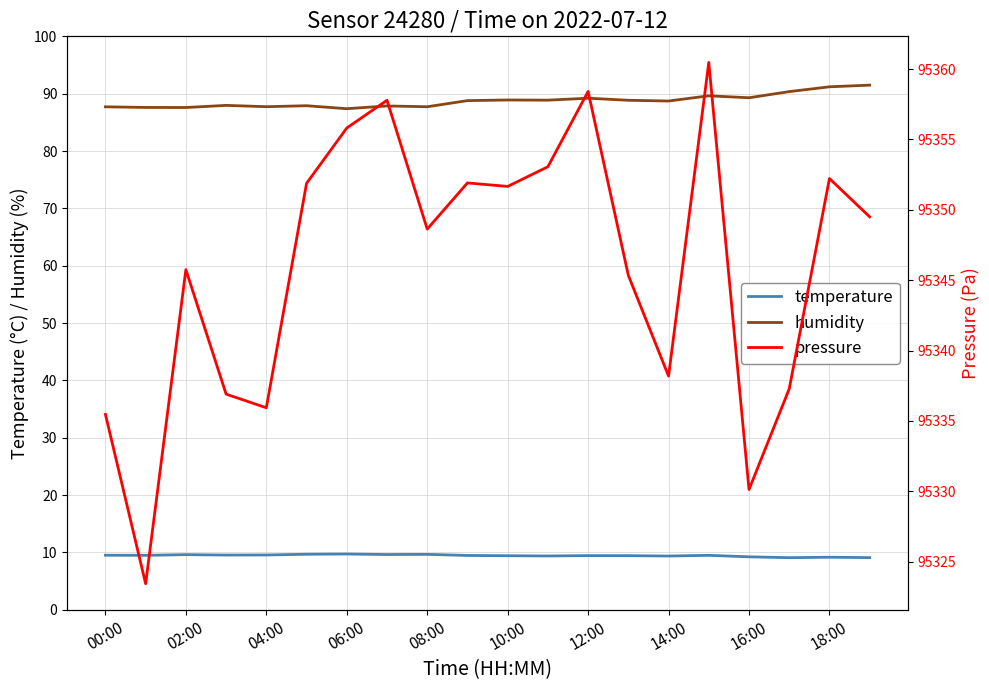

What is the difference between the second highest and second lowest values in the pressure series?

28.3